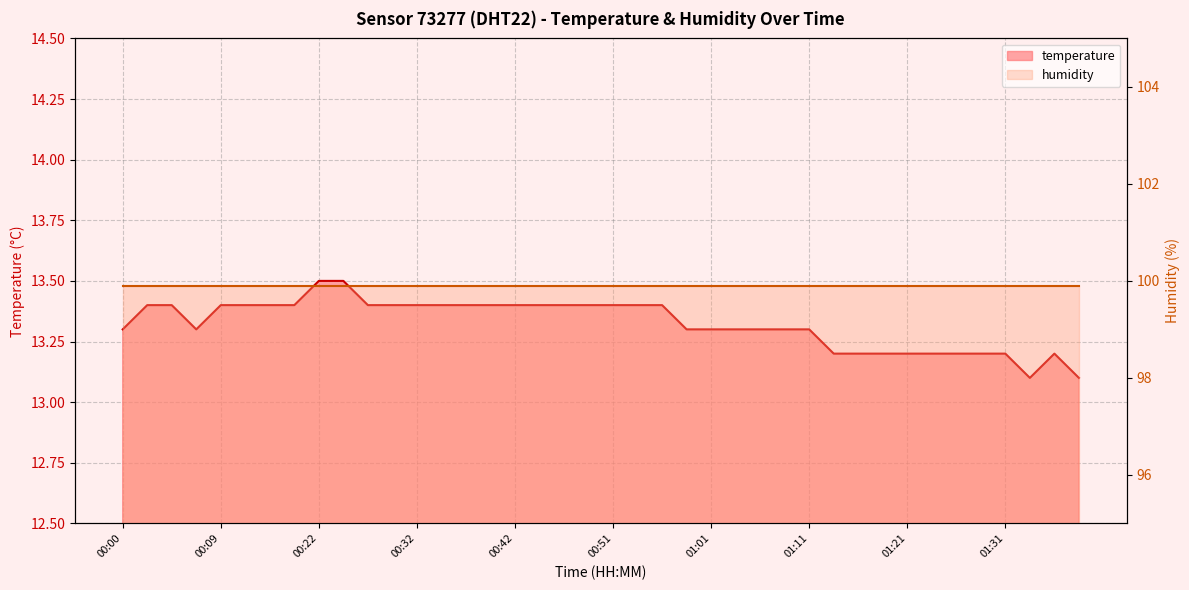

What is the difference between the second highest and second lowest values?

0.4